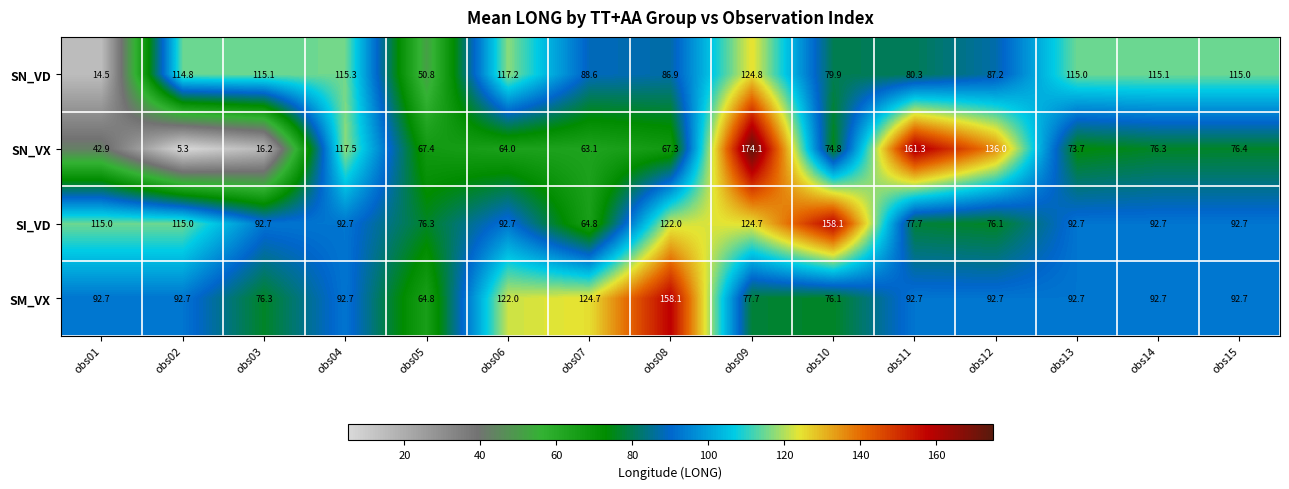

At which category is the sum across all series the highest?

obs09